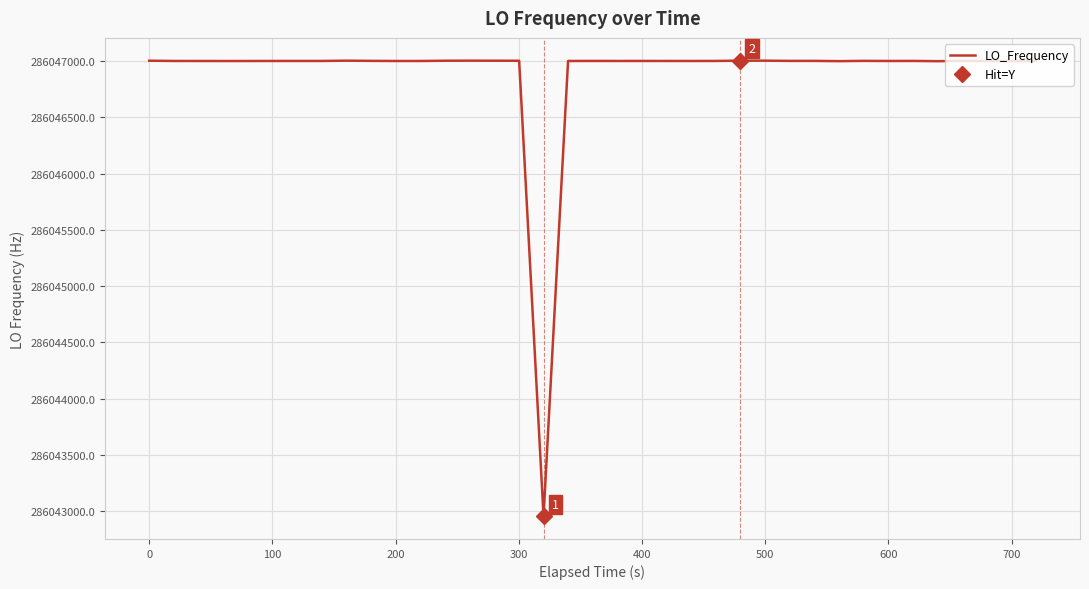

Is this an area chart (filled region under the line)?

No